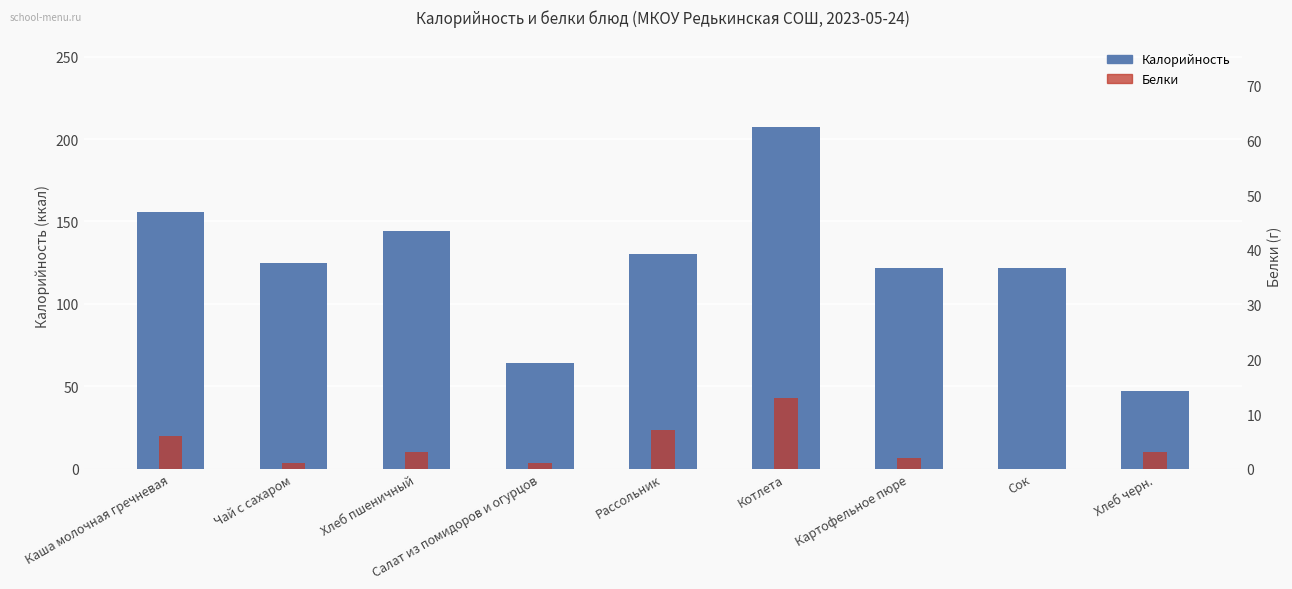

Reading right to left, transcribe all the data shown in this chart.

Калорийность: Хлеб черн.=47	Сок=122	Картофельное пюре=122	Котлета=207	Рассольник=130	Салат из помидоров и огурцов=64	Хлеб пшеничный=144	Чай с сахаром=125	Каша молочная гречневая=156
Белки: Хлеб черн.=3	Сок=0	Картофельное пюре=2	Котлета=13	Рассольник=7	Салат из помидоров и огурцов=1	Хлеб пшеничный=3	Чай с сахаром=1	Каша молочная гречневая=6